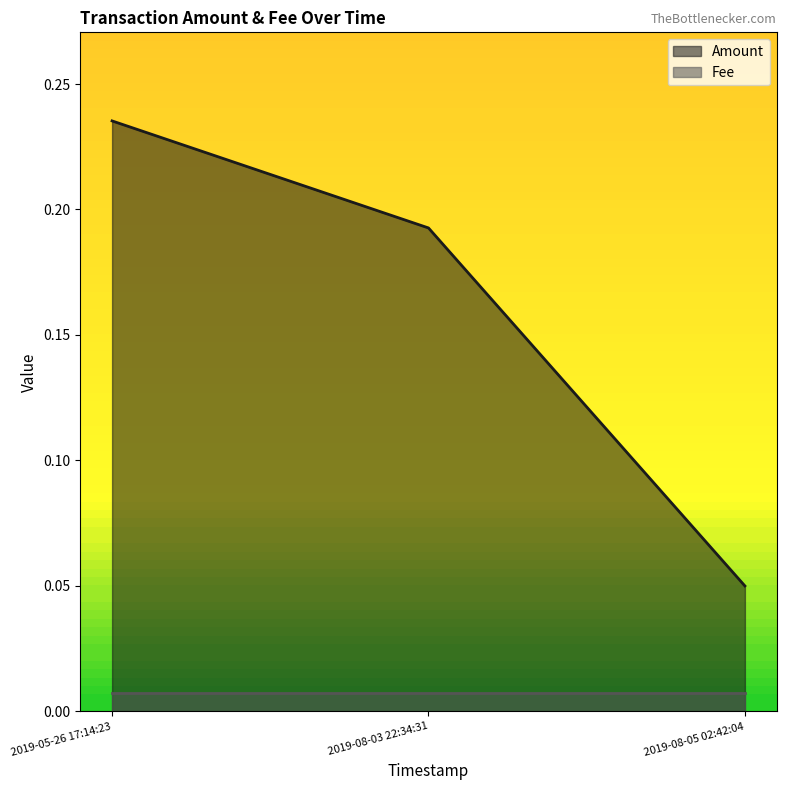

What position from the left is 2019-05-26 17:14:23?

1